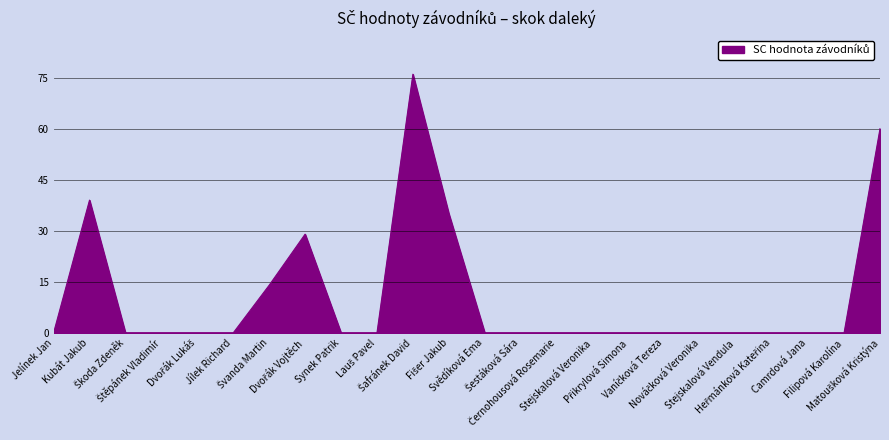

What is the maximum value shown in the chart?

76